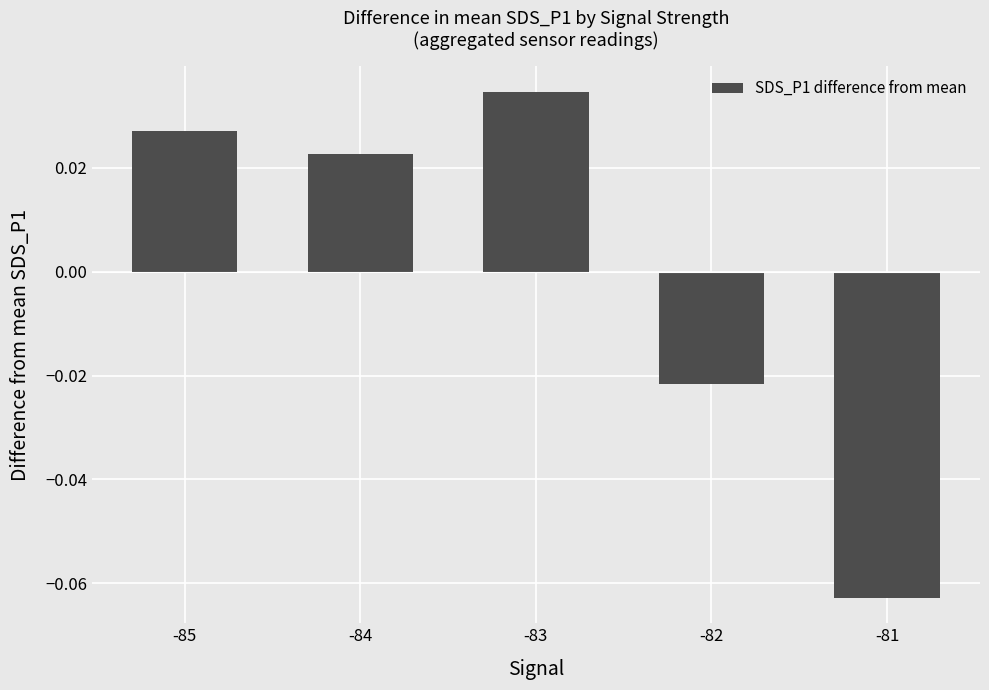

Which category has the highest value across all series?

-83